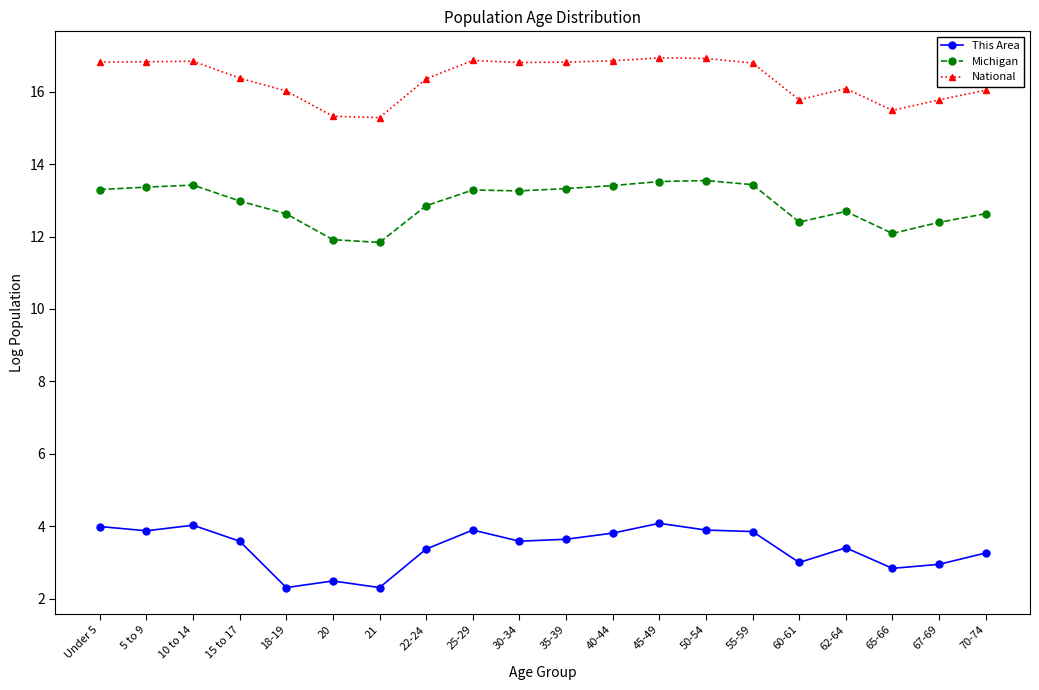

What is the greatest value displayed?

16.9